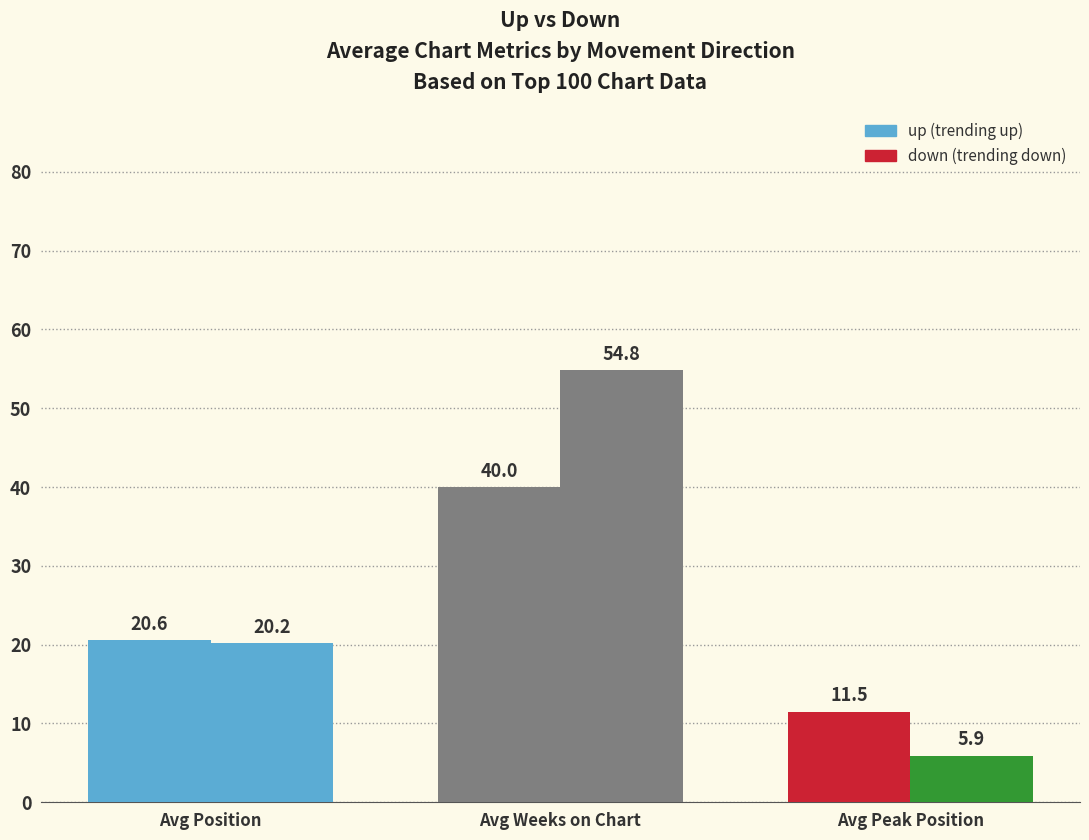

Which category has the lowest value across all series?

Avg Peak Position